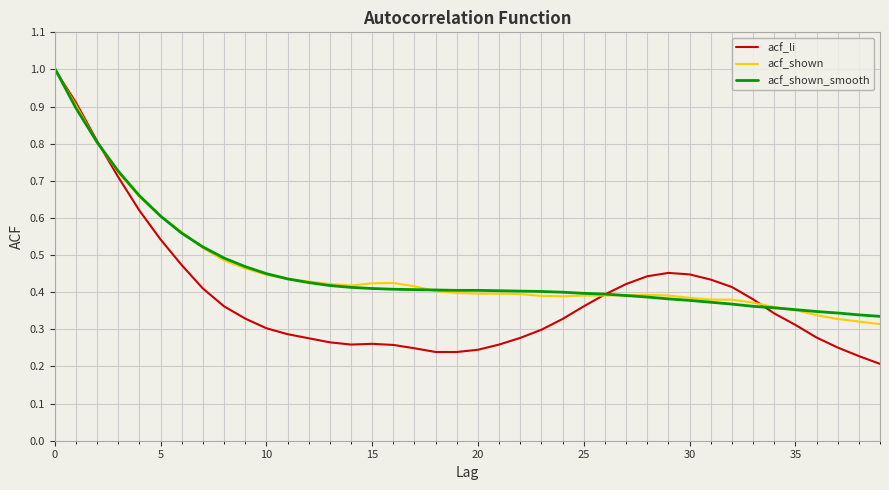

What is the maximum value shown in the chart?

1.0